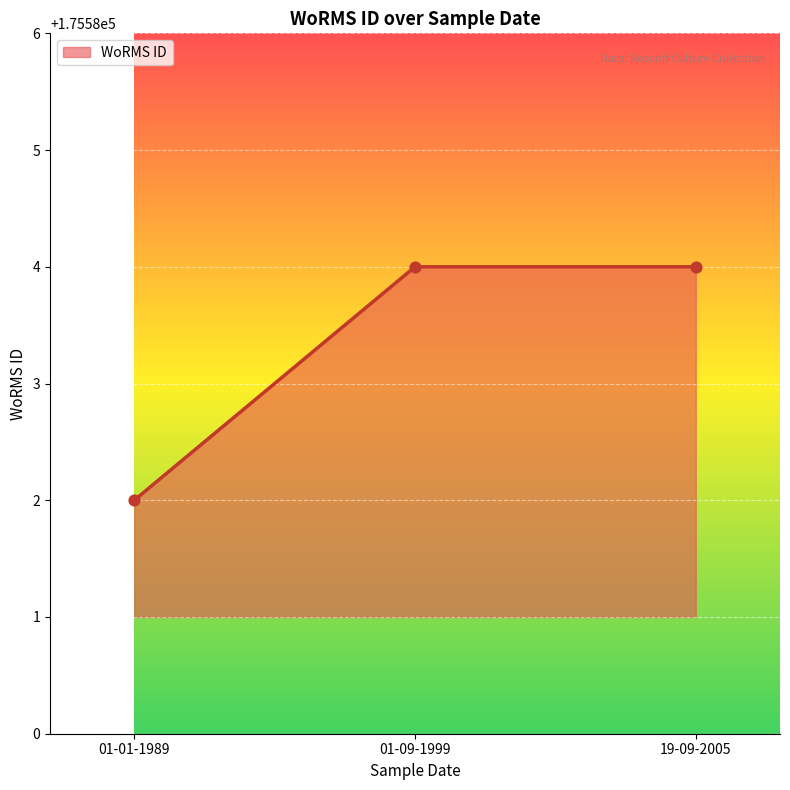

What is the ratio of the value at 01-09-1999 to the value at 01-01-1989?

1.0